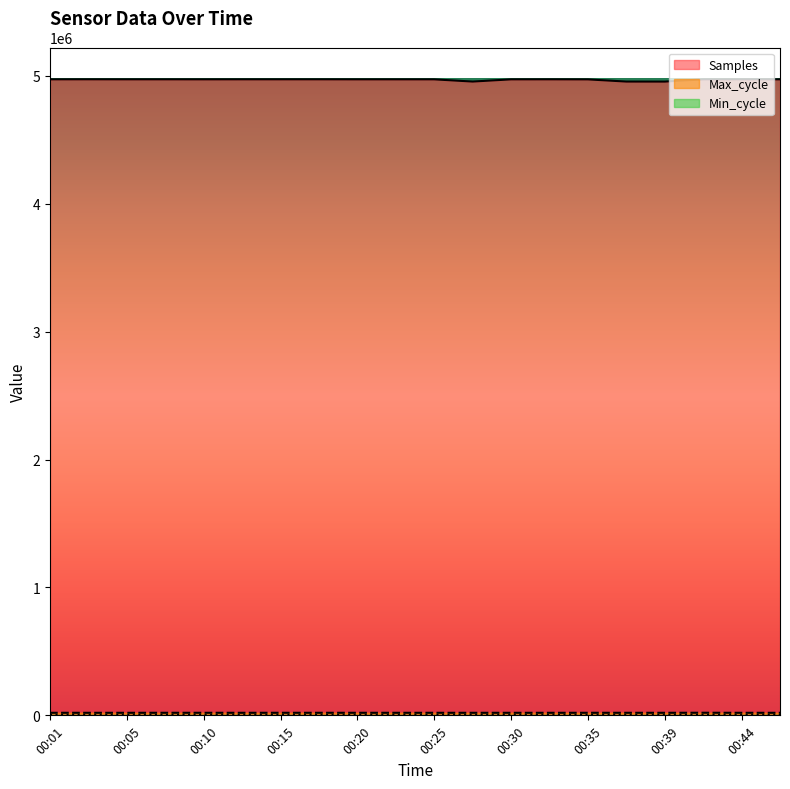

What is the sum of the Samples values at 00:39 and 00:13?

9928405